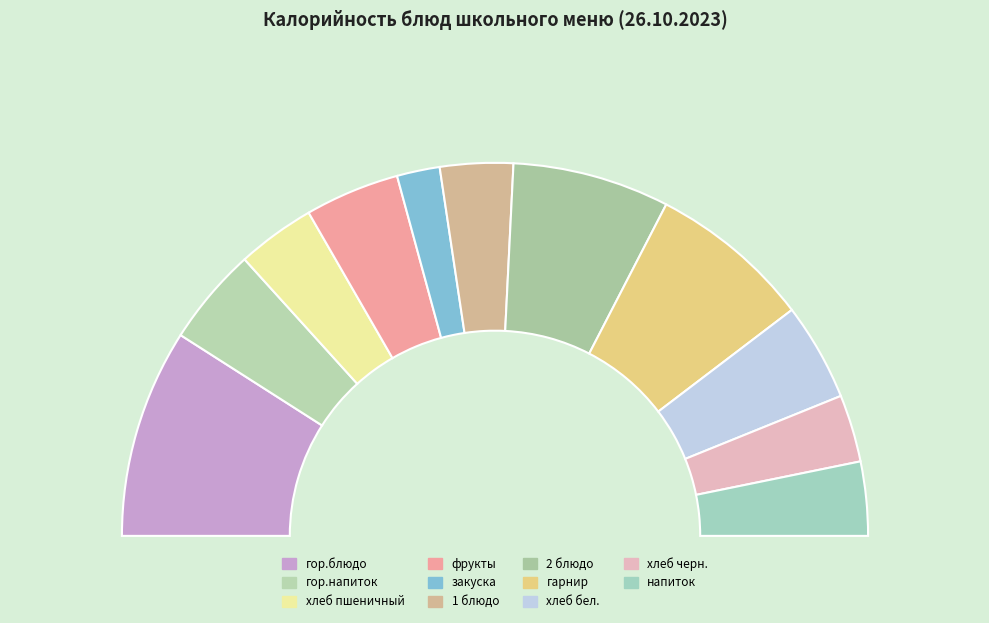

Rank the categories by value from lowest to highest.

закуска (САЛАТ), хлеб черн., 1 блюдо (БОРЩ), напиток (УЗВАР), хлеб пшеничный (завтрак), фрукты (ЯБЛОКИ), хлеб бел., гор.напиток (КАКАО), 2 блюдо (КОТЛЕТЫ), гарнир (КАРТОФЕЛЬ), гор.блюдо (АЗУ)